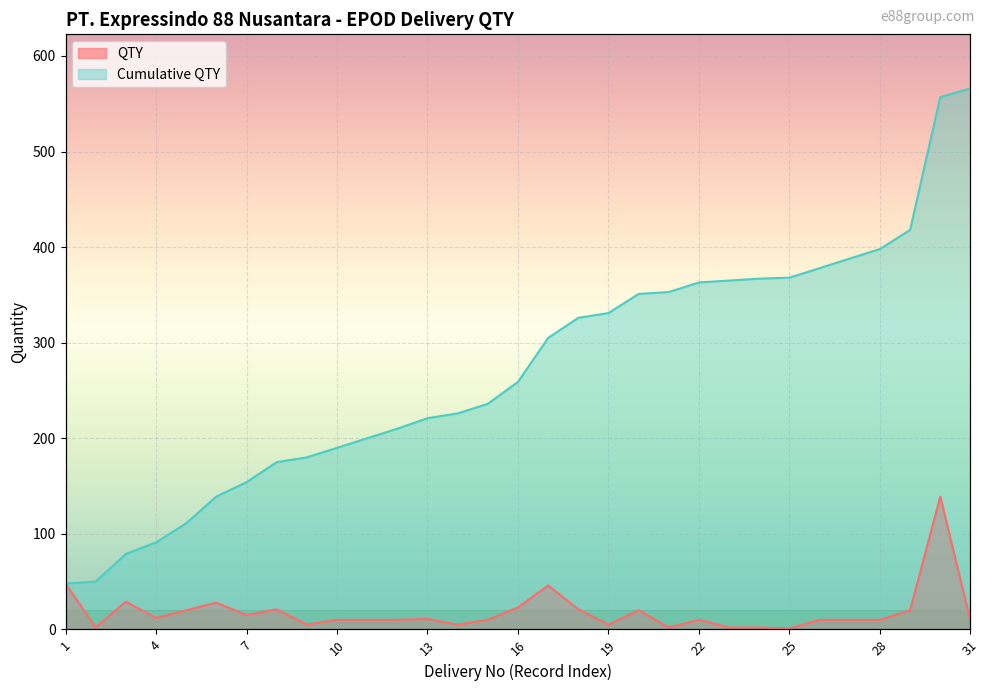

What are all the series names shown in the legend?

QTY, Cumulative QTY